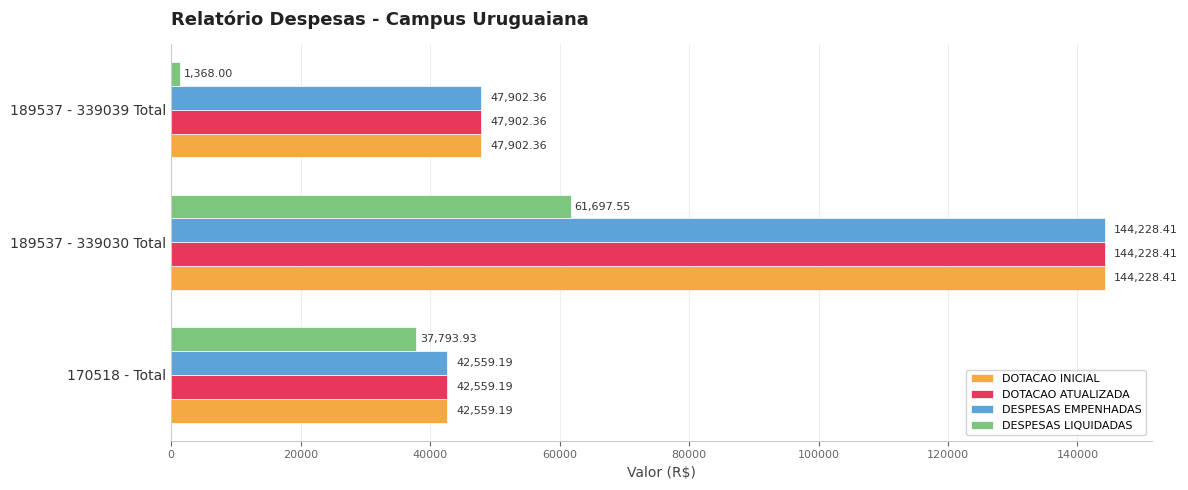

What is the difference between the maximum and minimum values in the DESPESAS EMPENHADAS series?

101669.2